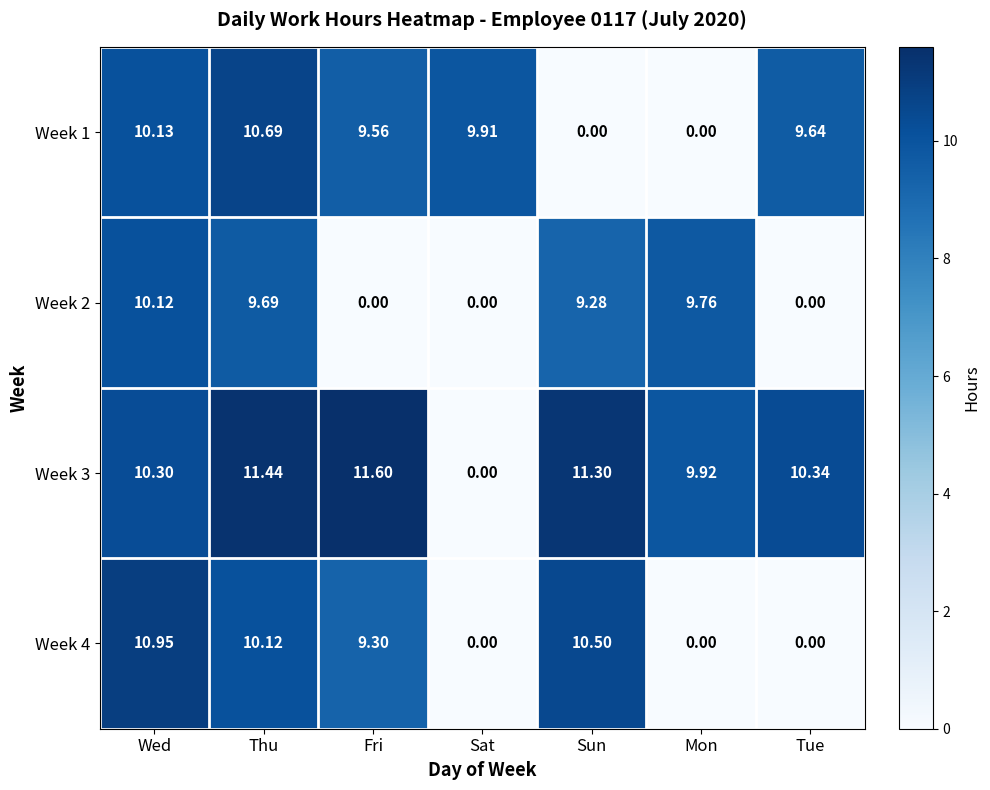

Where does the Week 2 series first go above 9?

Wed